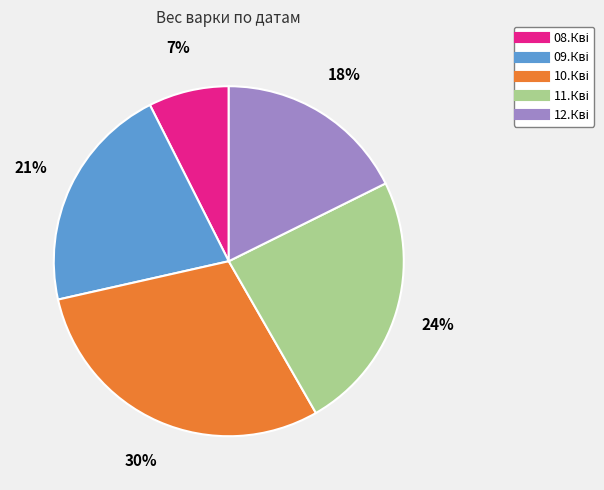

To the nearest percent, what is the average slice percentage?

20%